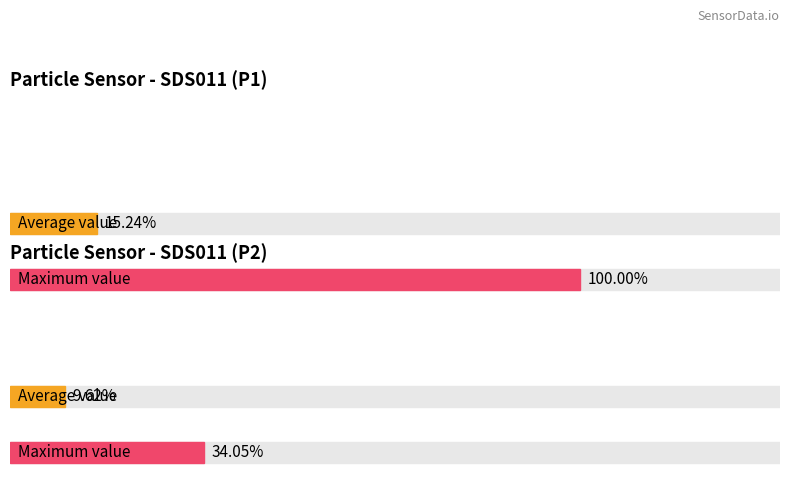

Which series has the widest spread of values?

SDS_P1